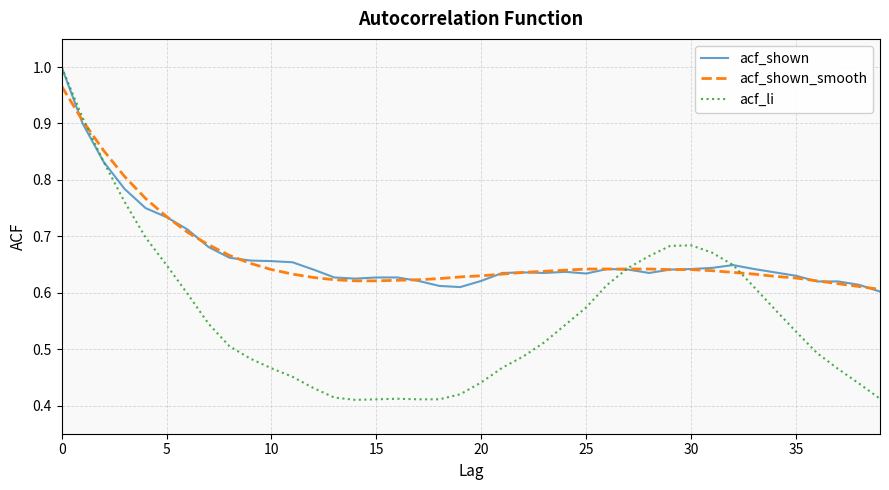

Which series has the largest range (max minus min)?

acf_li